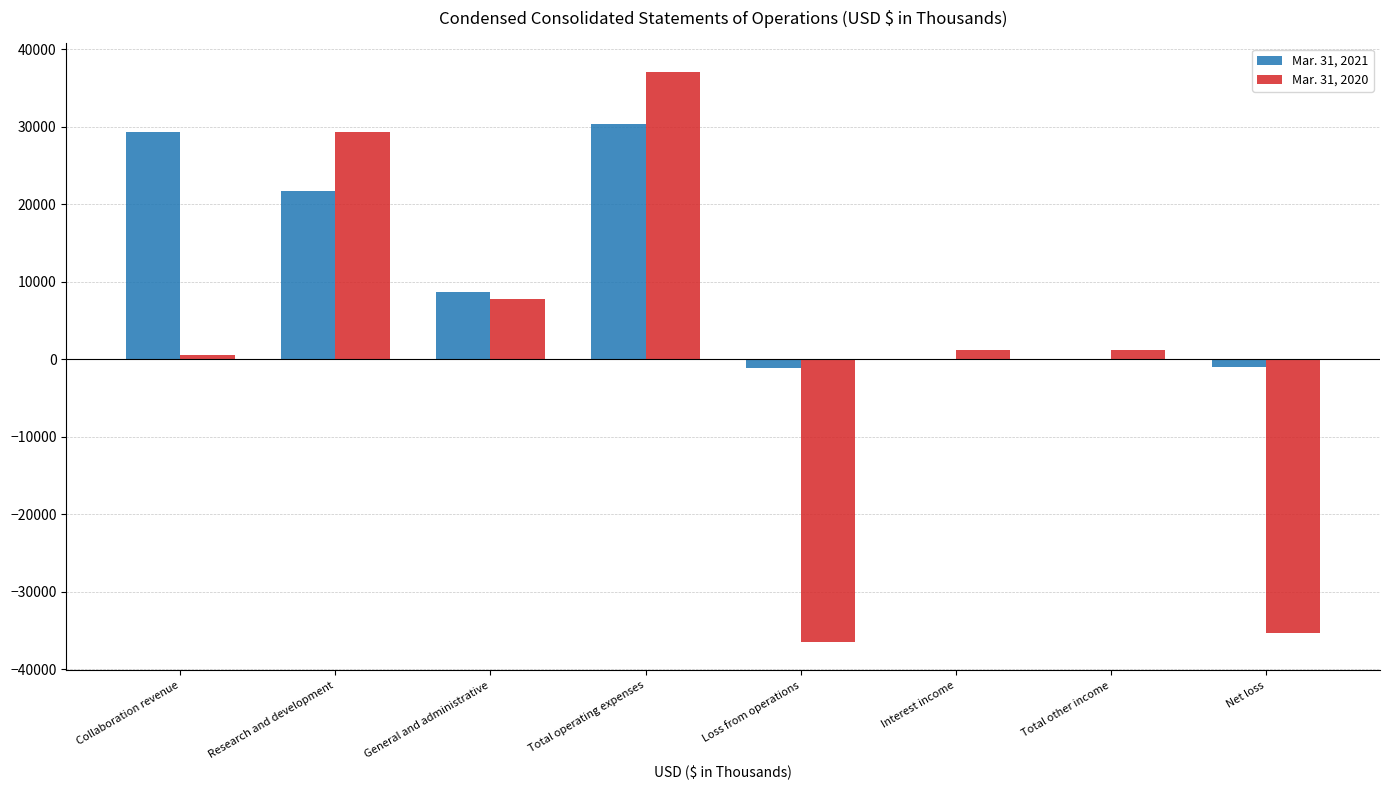

How many data points does each series have?

8